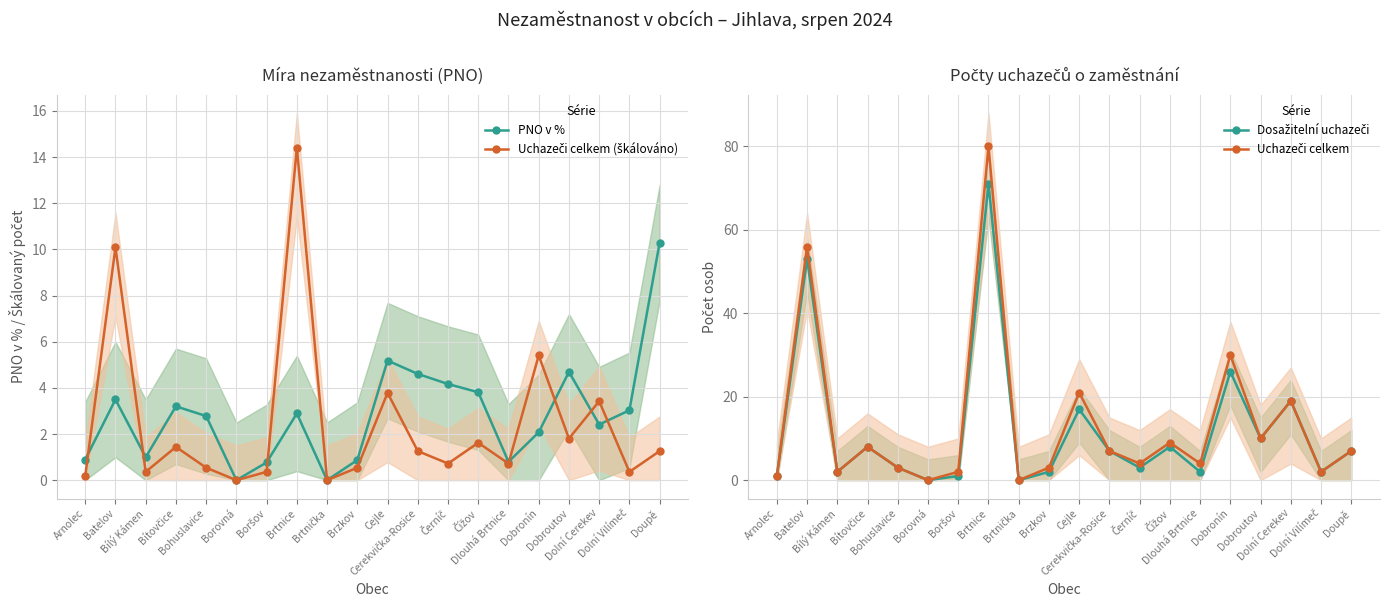

What are all the series names shown in the legend?

PNO v %, Uchazeči celkem (škálováno), Dosažitelní uchazeči, Uchazeči celkem